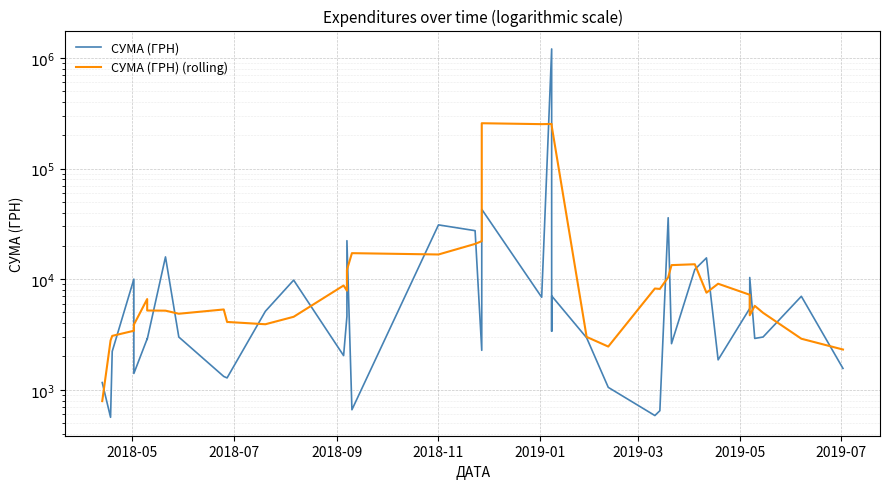

What is the minimum value shown in the chart?

564.0